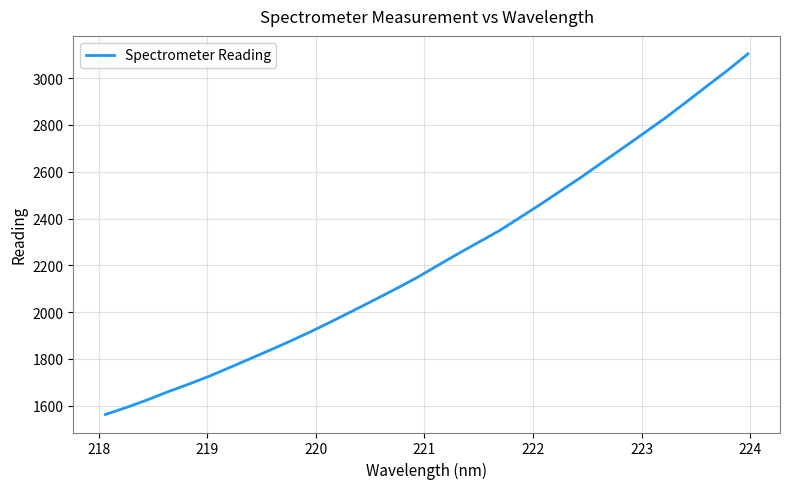

What is the difference between the maximum and minimum values?

1540.7